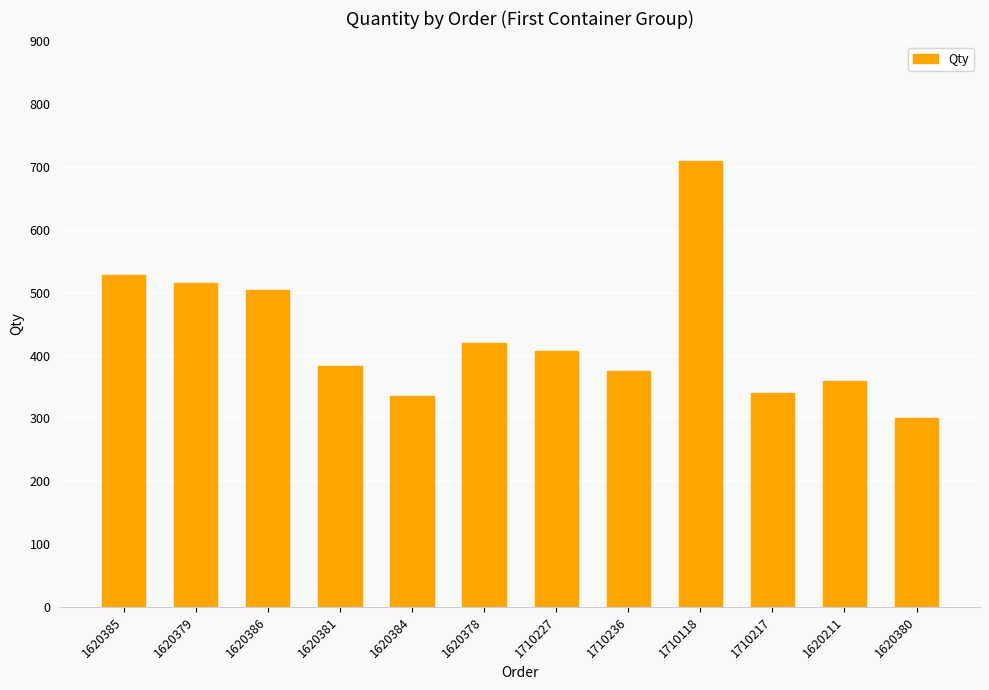

What is the label of the 2nd bar from the right?

1620211